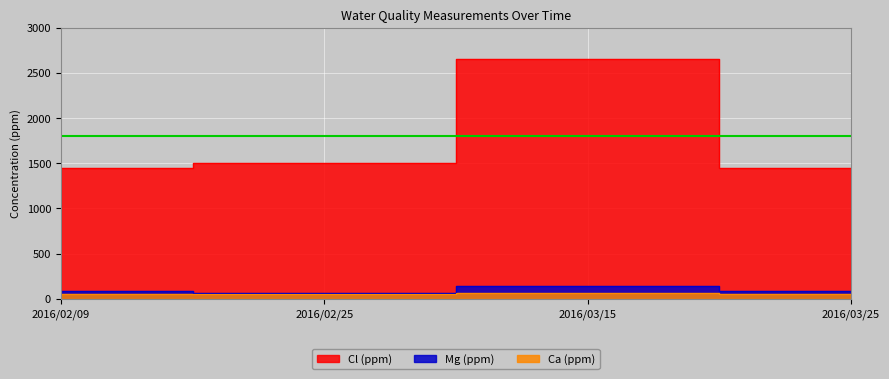

True or false: Cl (ppm) has more than 2 points higher than both neighbors.

False